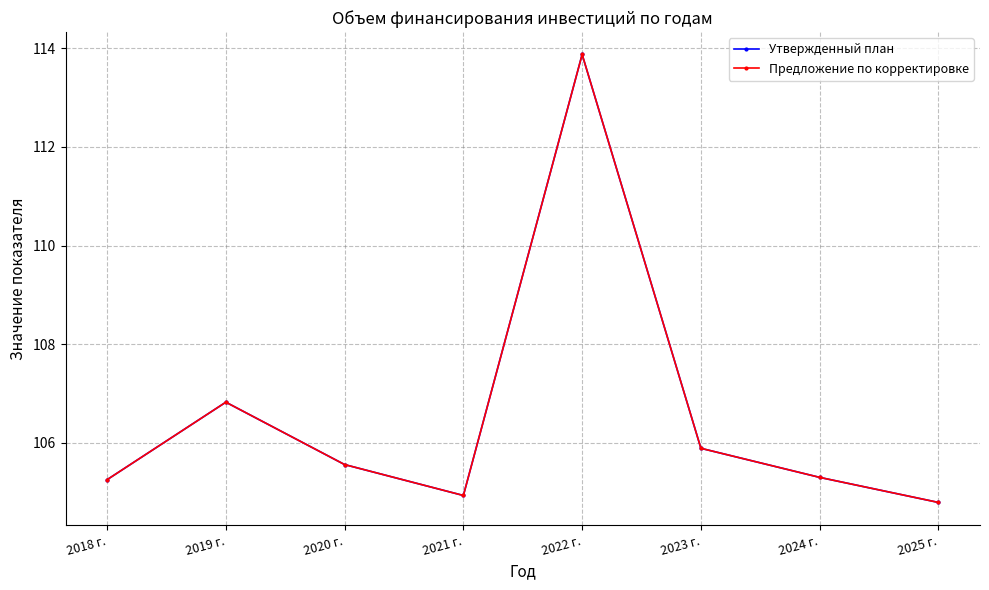

Is this an area chart (filled region under the line)?

No